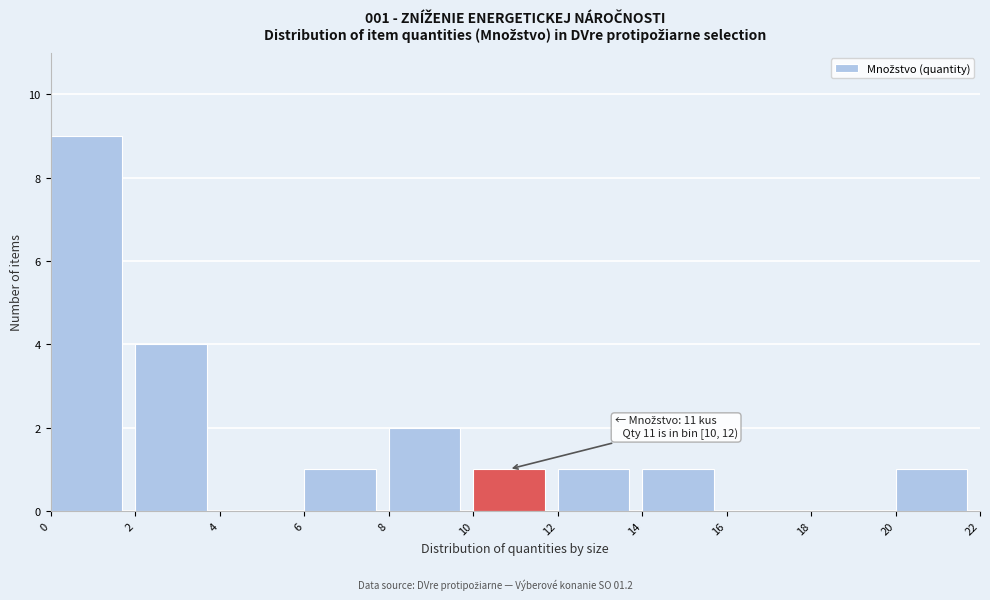

Which range on the x-axis has the tallest bar?

0 to 2